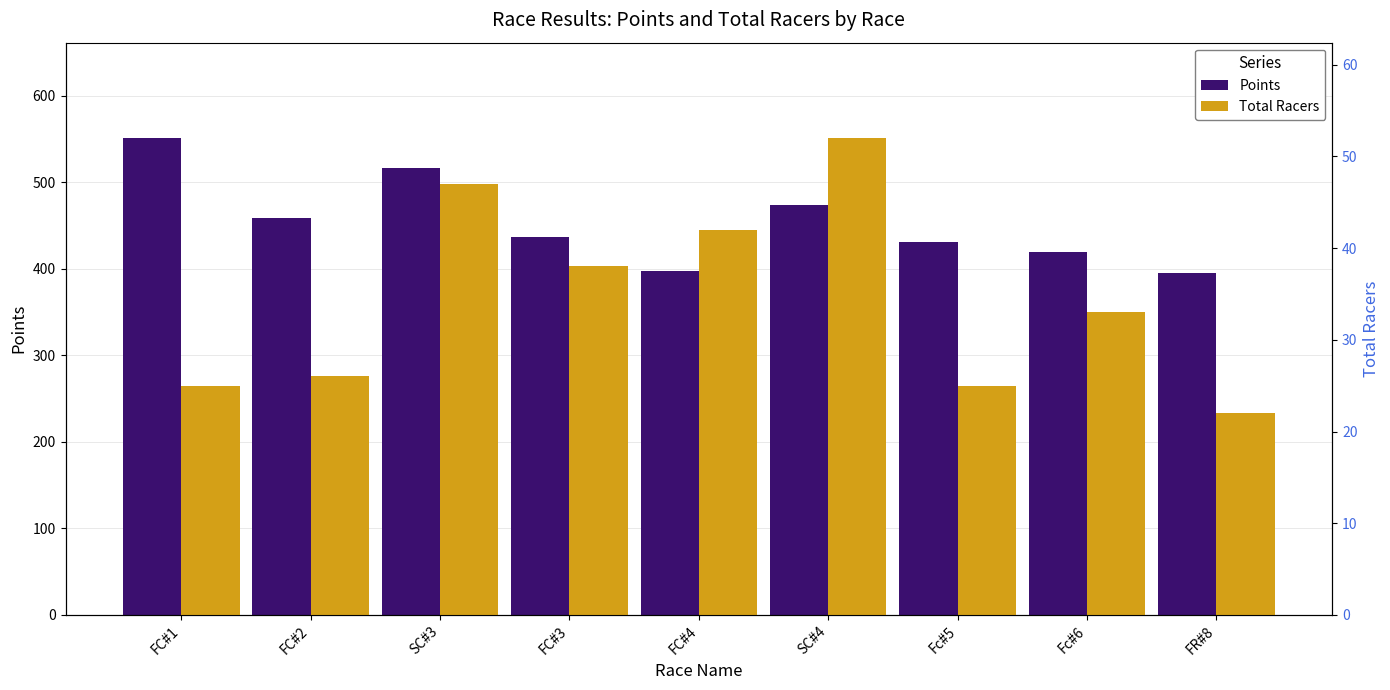

What is the label of the 4th bar from the right?

SC#4